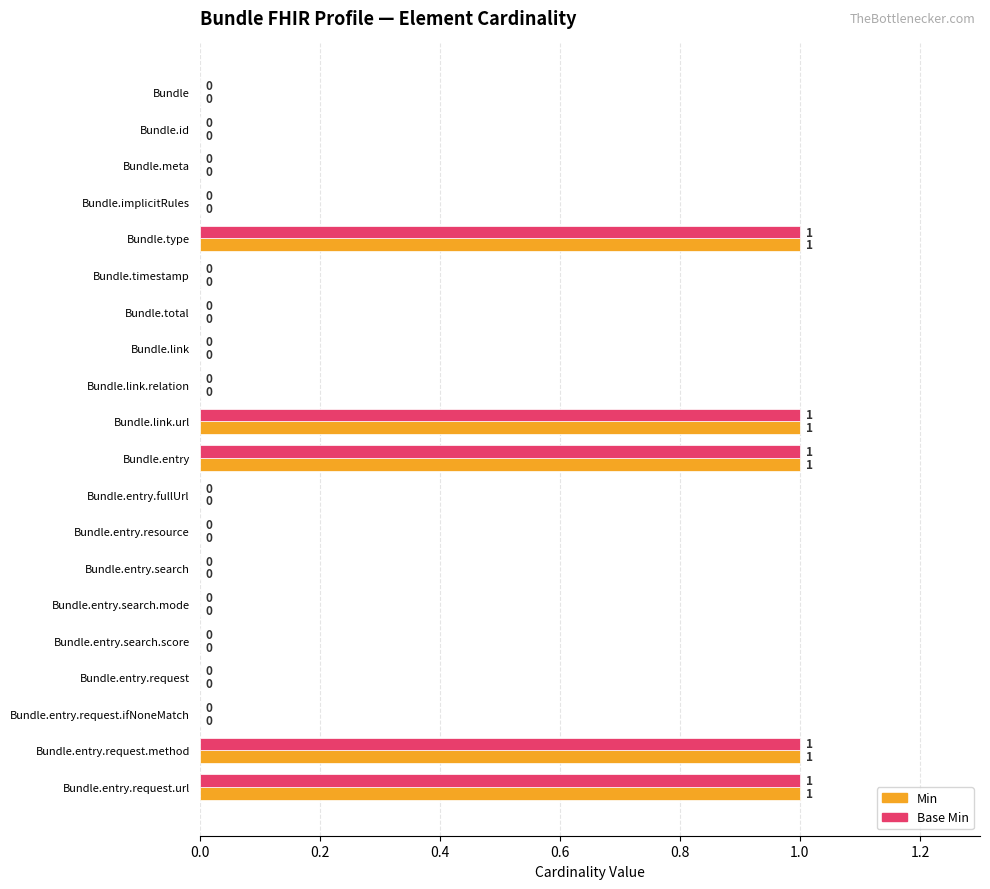

Is it true that Base Min equals 0 at Bundle.link.relation?

True